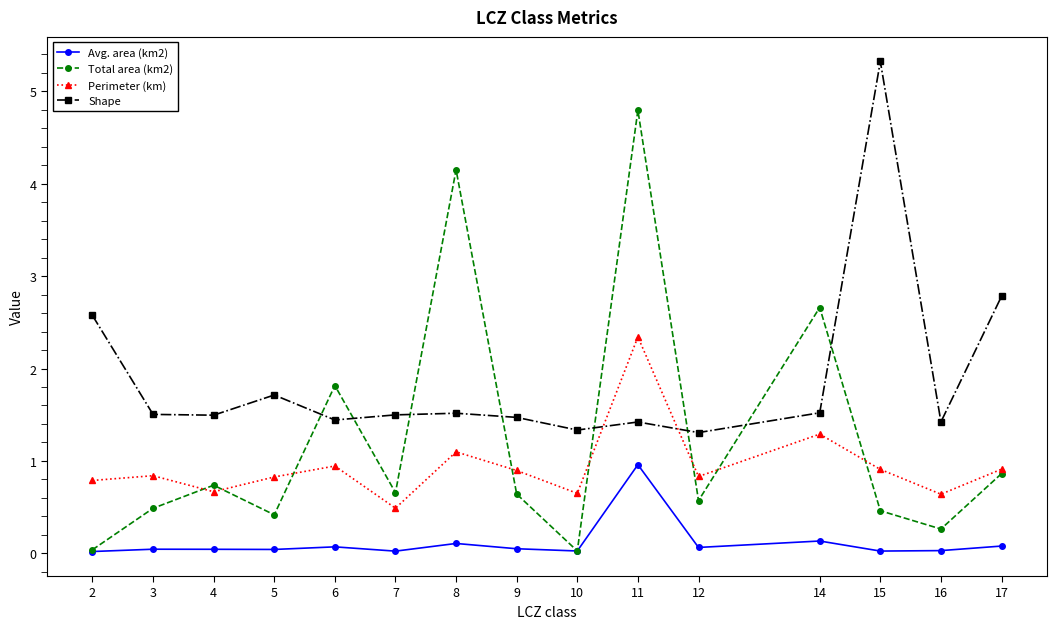

Rank the series by their maximum value, from highest to lowest.

Shape, Total area (km2), Perimeter (km), Avg. area (km2)